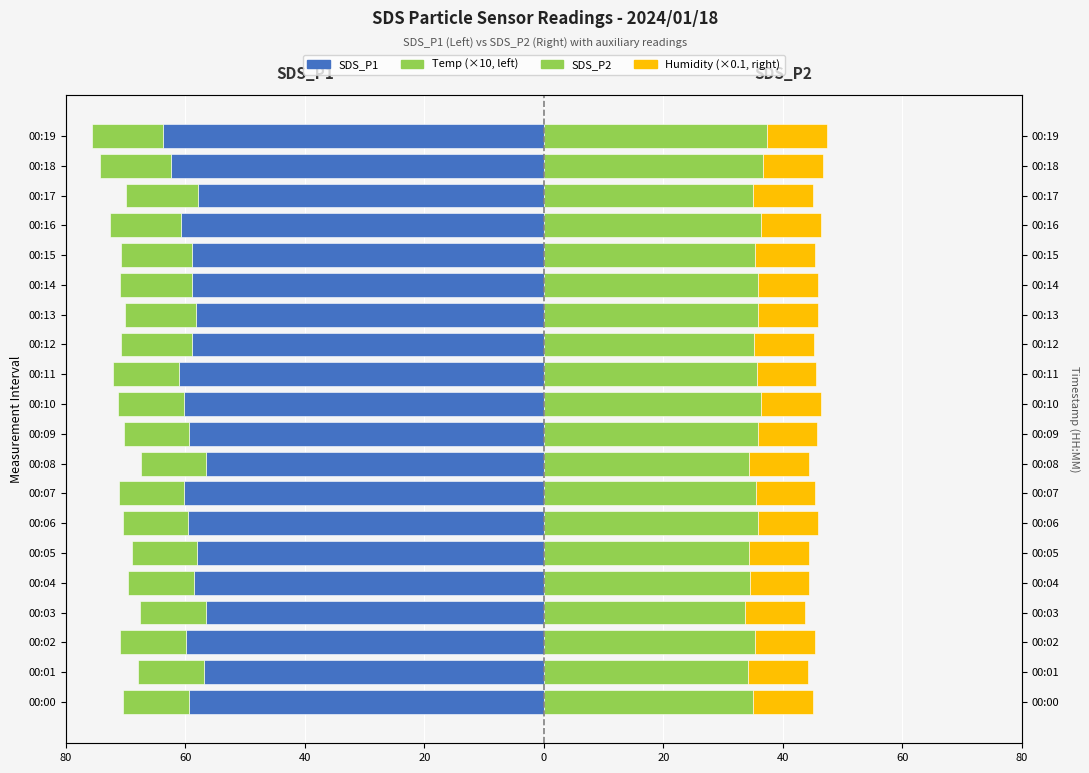

How many bars are there in total?

80